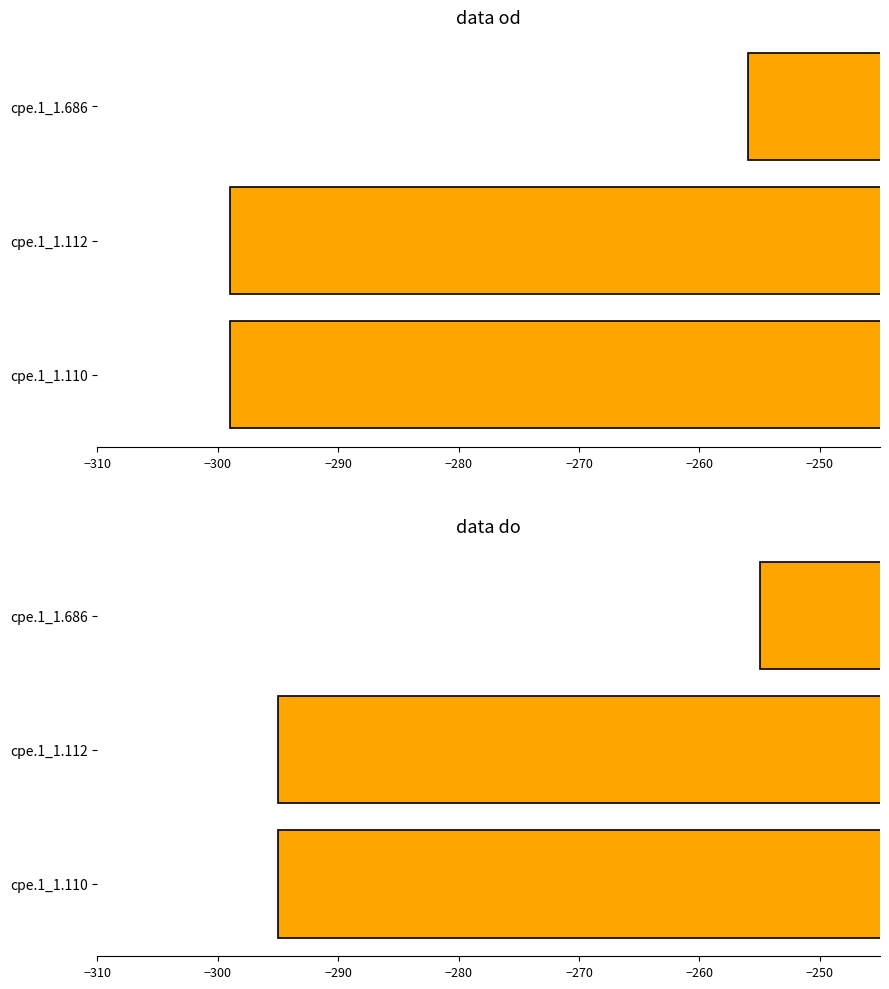

How many bars are there in each group?

2